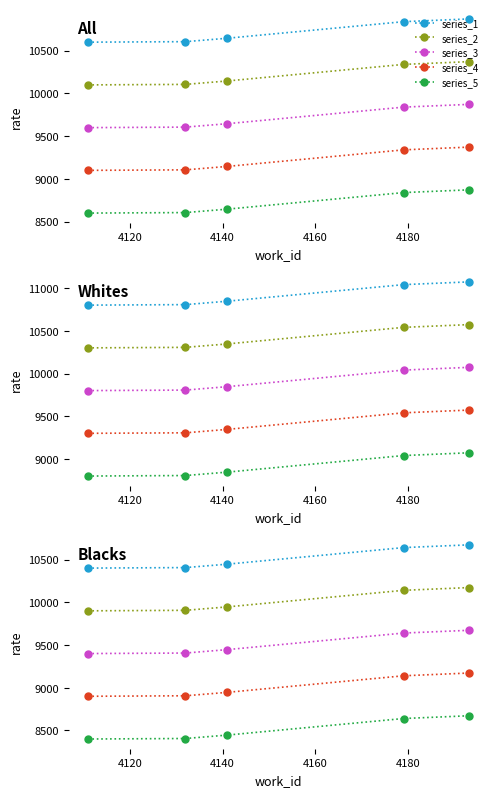

True or false: series_1 has a value of 10406 at 4120.

True